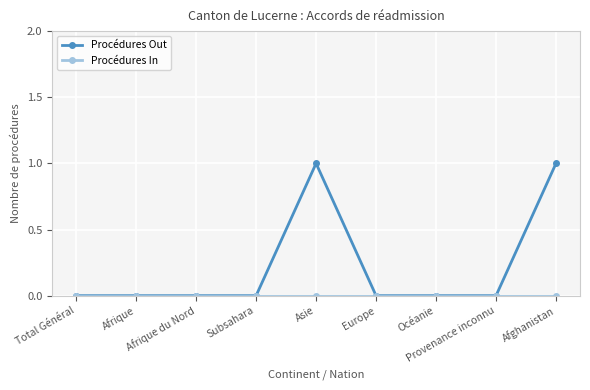

What is the value of the Procédures Out point at the 5th from the left?

1